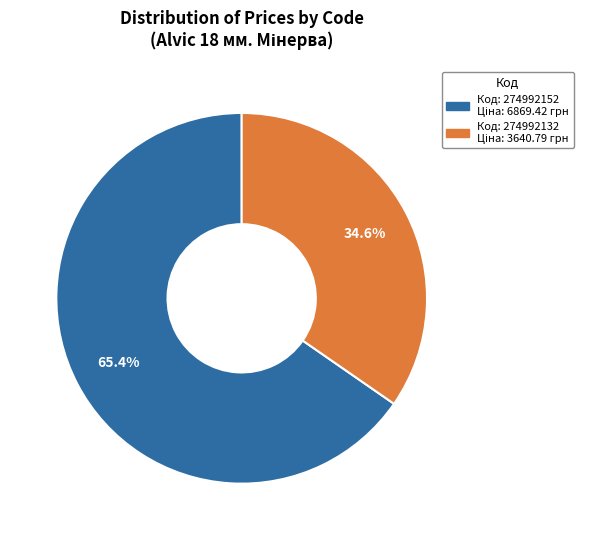

Is there a majority slice in this chart?

Yes